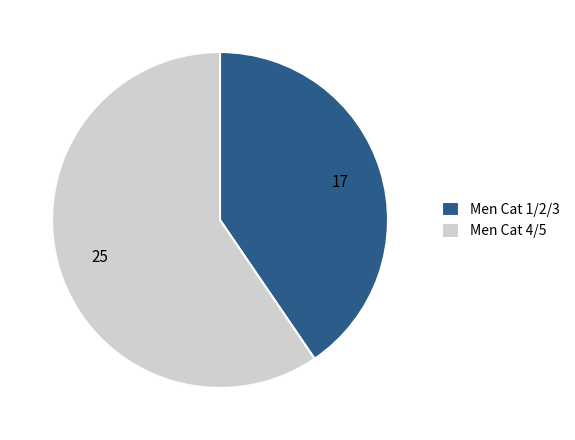

Which slice is the smallest?

Men Cat 1/2/3